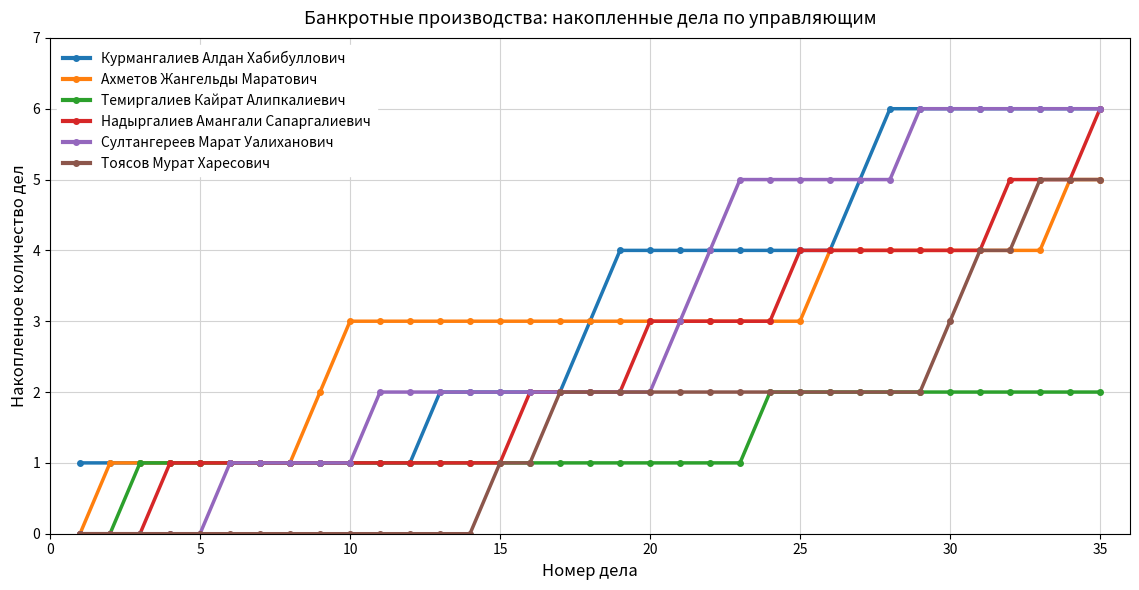

What is the value of the Султангереев Марат Уалиханович point at the 23rd from the left?

5